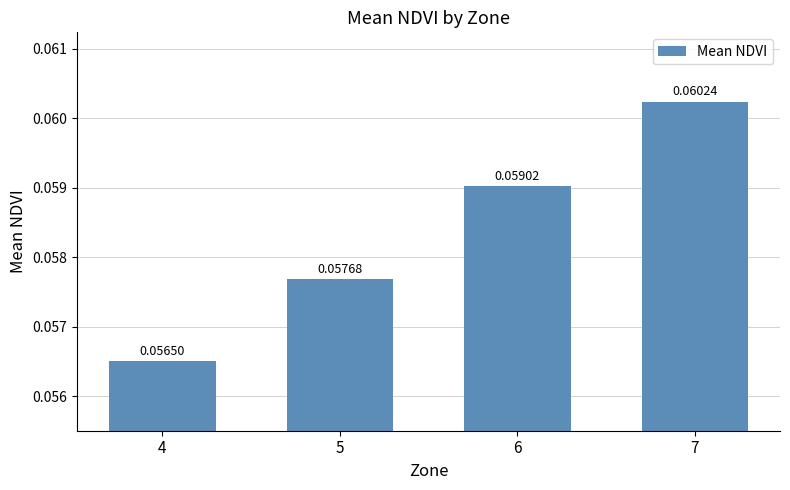

Which has a higher value, 4 or 5?

5